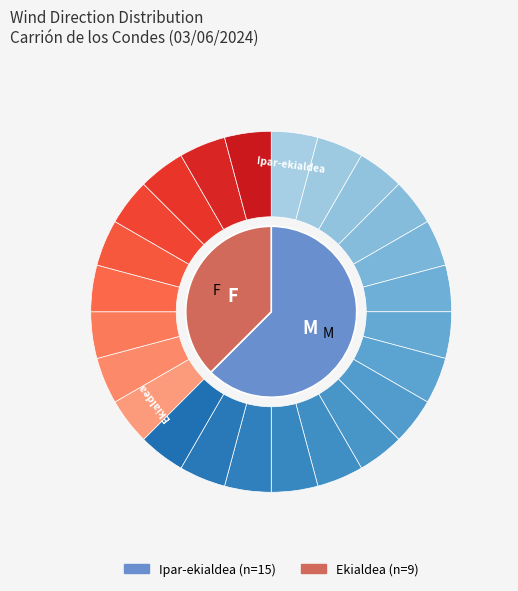

Count the number of slices in the pie.

2